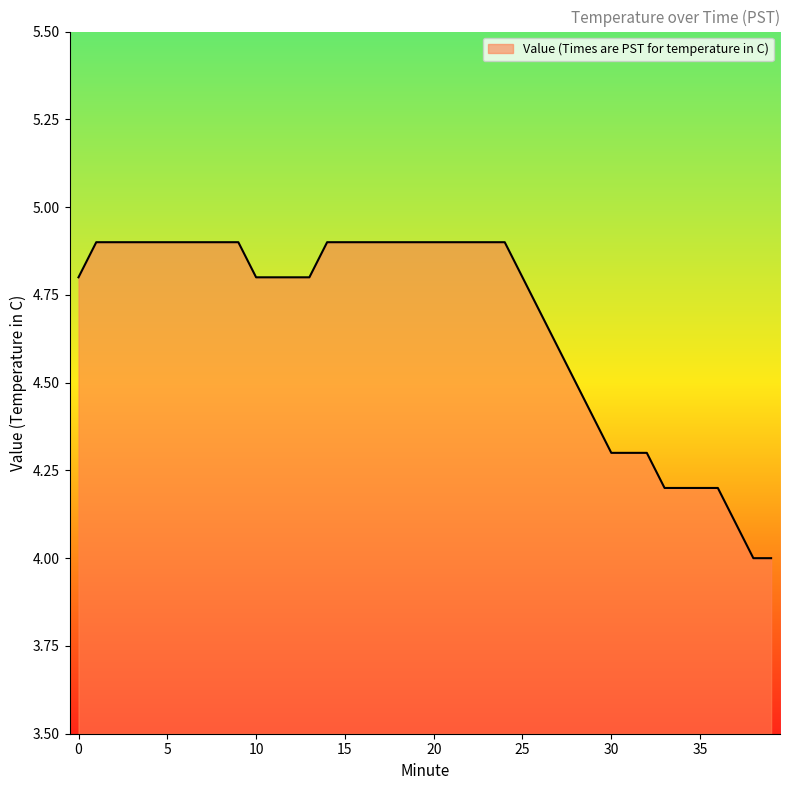

What is the greatest value displayed?

4.9